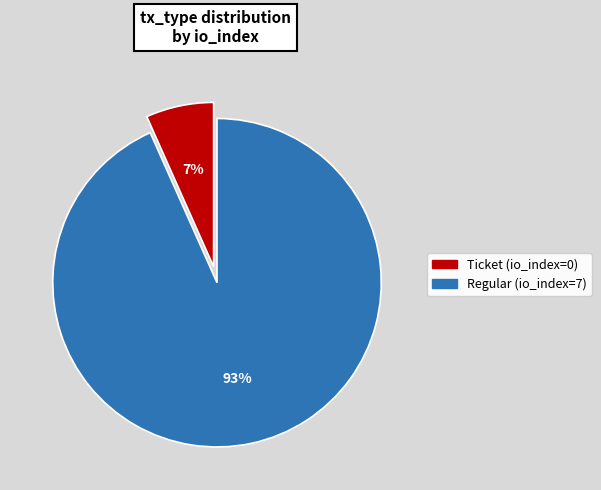

How many slices are in this pie chart?

2